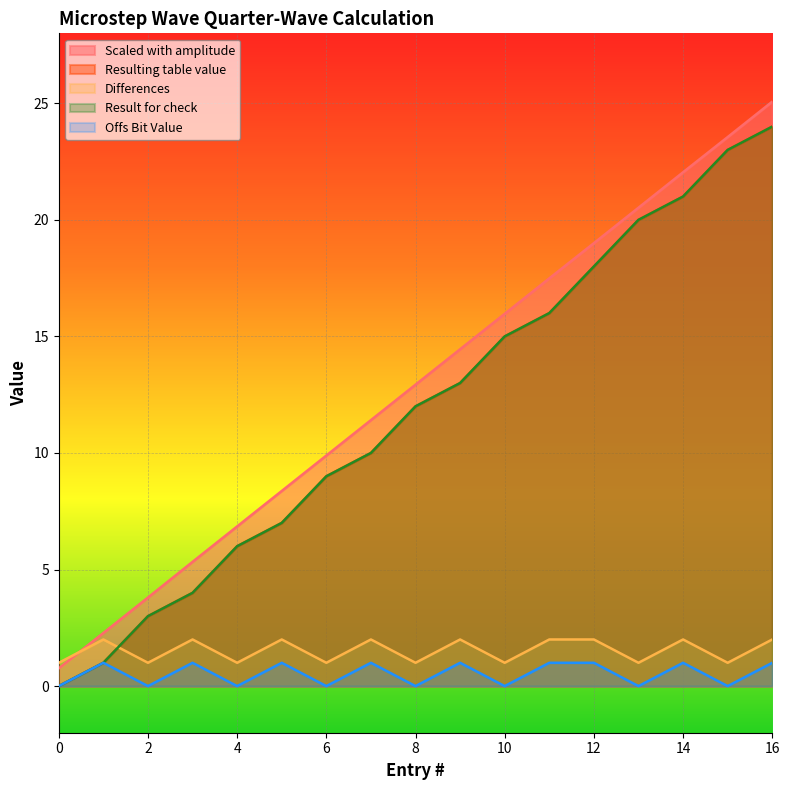

Is the value of Result for check at 13 greater than the value of Scaled with amplitude at 10?

Yes